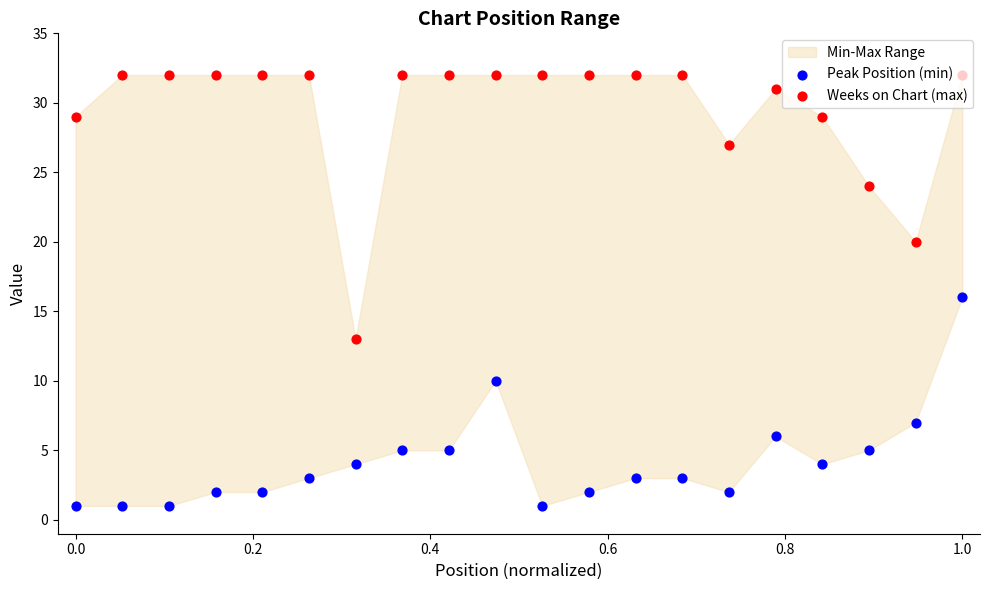

Which series contains the lowest Y value?

Peak Position (min)